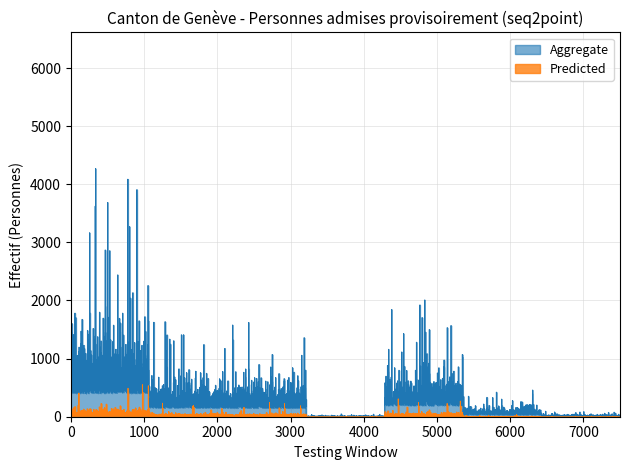

What is the value of the Predicted point at the 7th from the left?

8